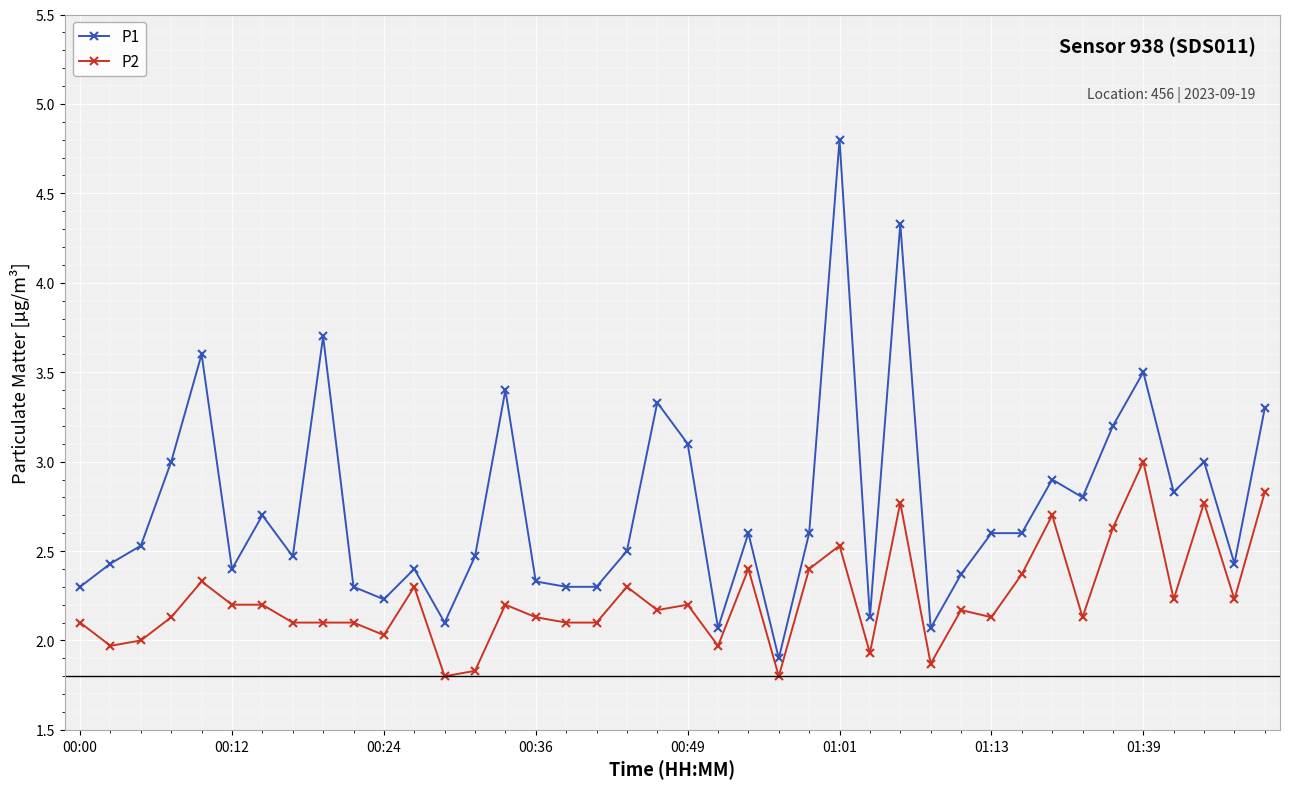

List the series in order of their overall mean, highest first.

P1, P2